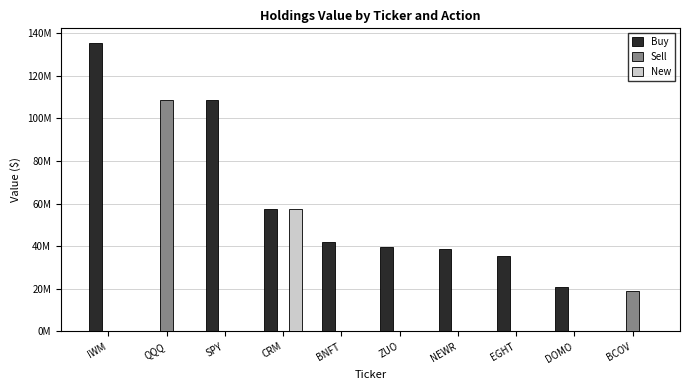

Reading left to right, extract all data points from this chart.

Buy: IWM=135478000	QQQ=0	SPY=108394000	CRM=57326000	BNFT=41802000	ZUO=39763000	NEWR=38542000	EGHT=35482000	DOMO=21010000	BCOV=0
Sell: IWM=0	QQQ=108762000	SPY=0	CRM=0	BNFT=0	ZUO=0	NEWR=0	EGHT=0	DOMO=0	BCOV=18908000
New: IWM=0	QQQ=0	SPY=0	CRM=57326000	BNFT=0	ZUO=0	NEWR=0	EGHT=0	DOMO=0	BCOV=0